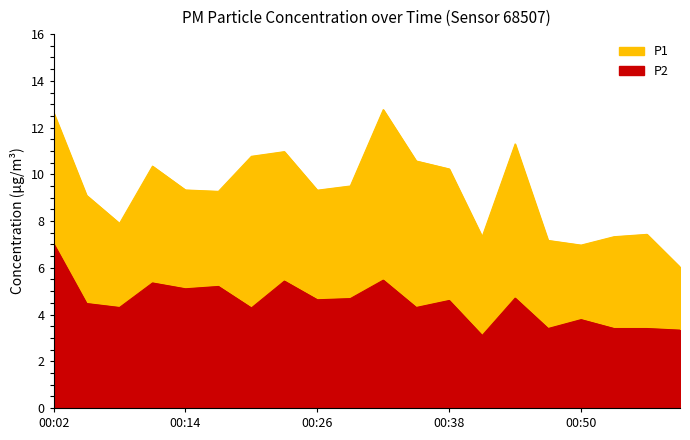

True or false: P1 has more than 1 points higher than both neighbors.

True